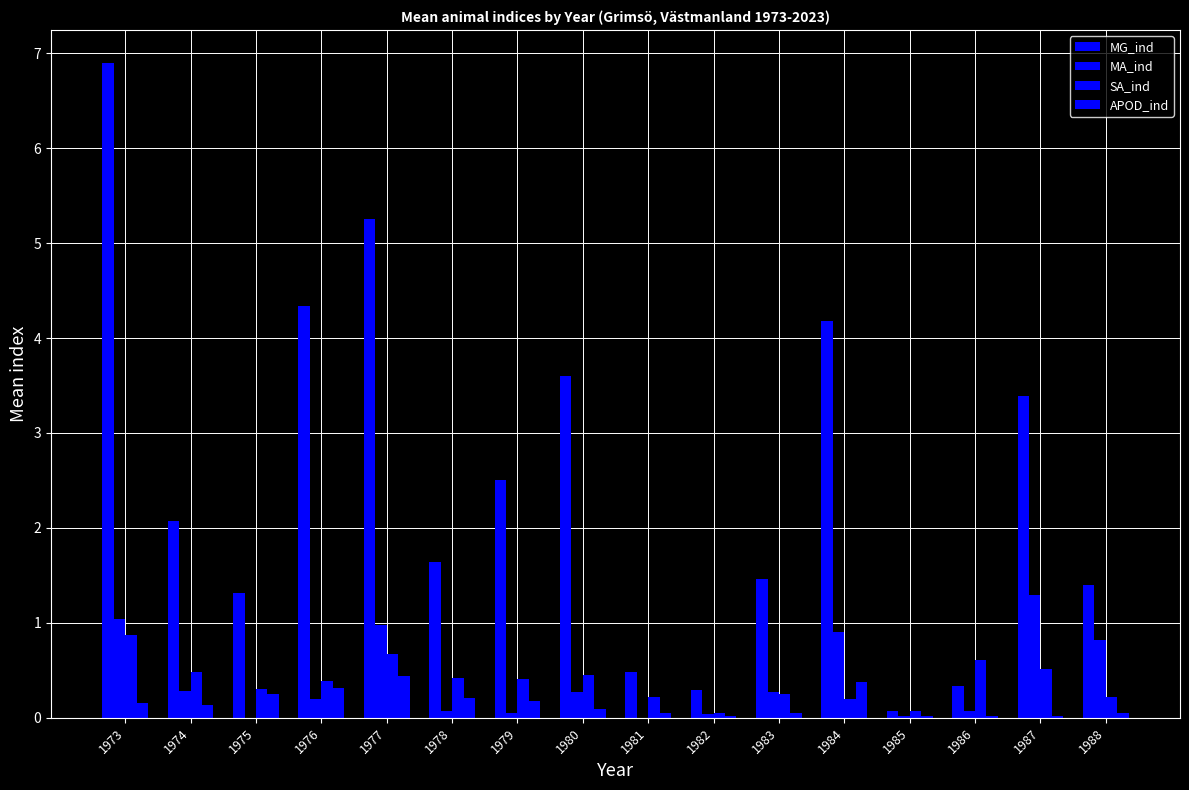

What is the spread (max minus min) of values at 1985?

0.1